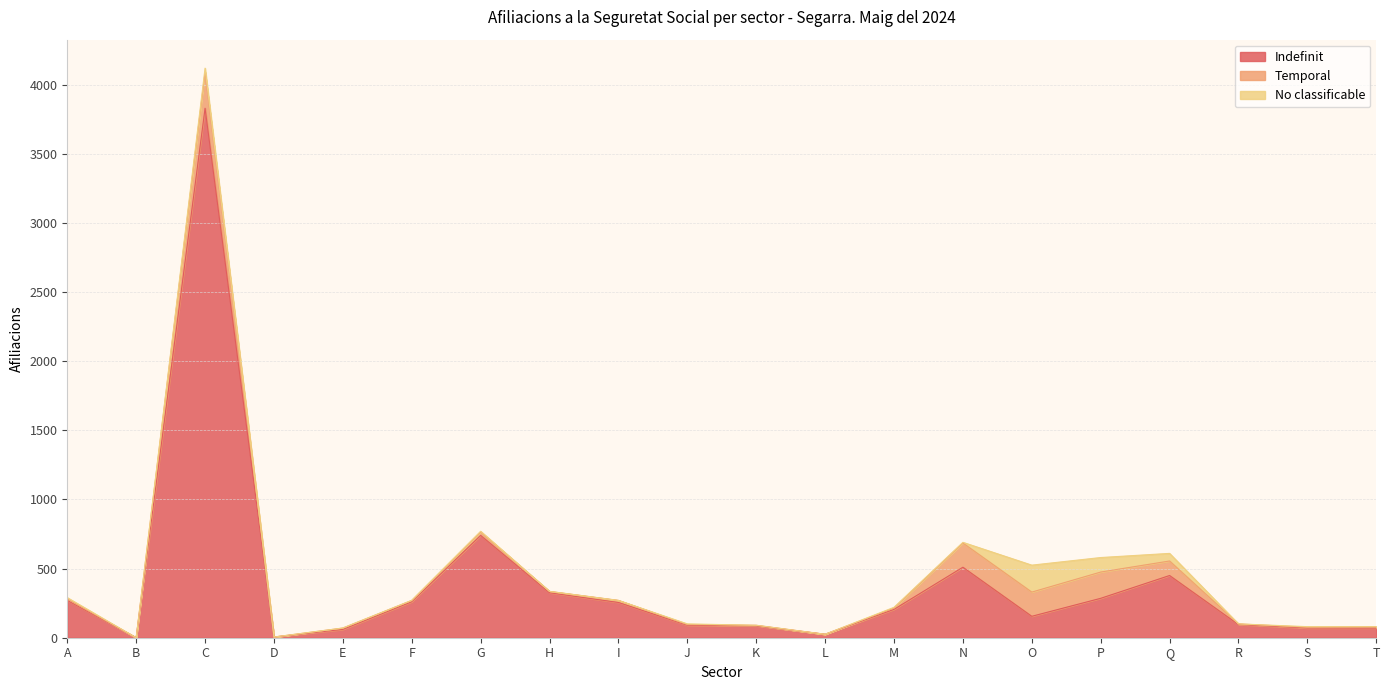

Between C and F, which series saw the biggest shift?

Indefinit